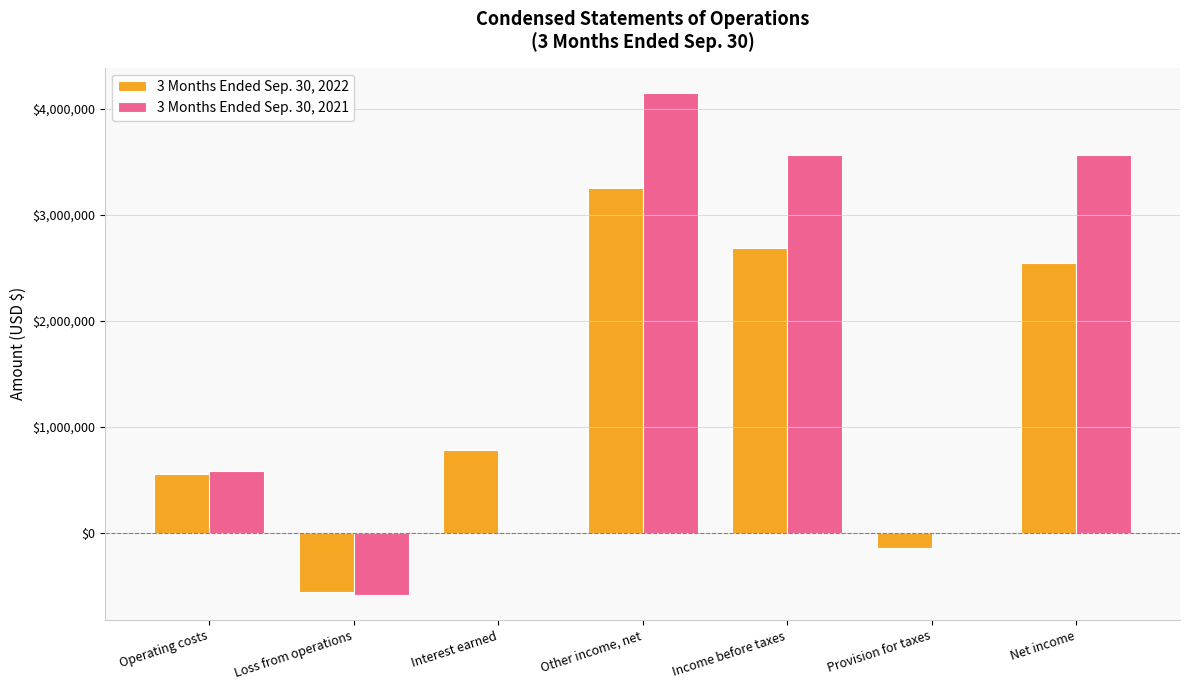

Does the chart contain stacked bars?

No